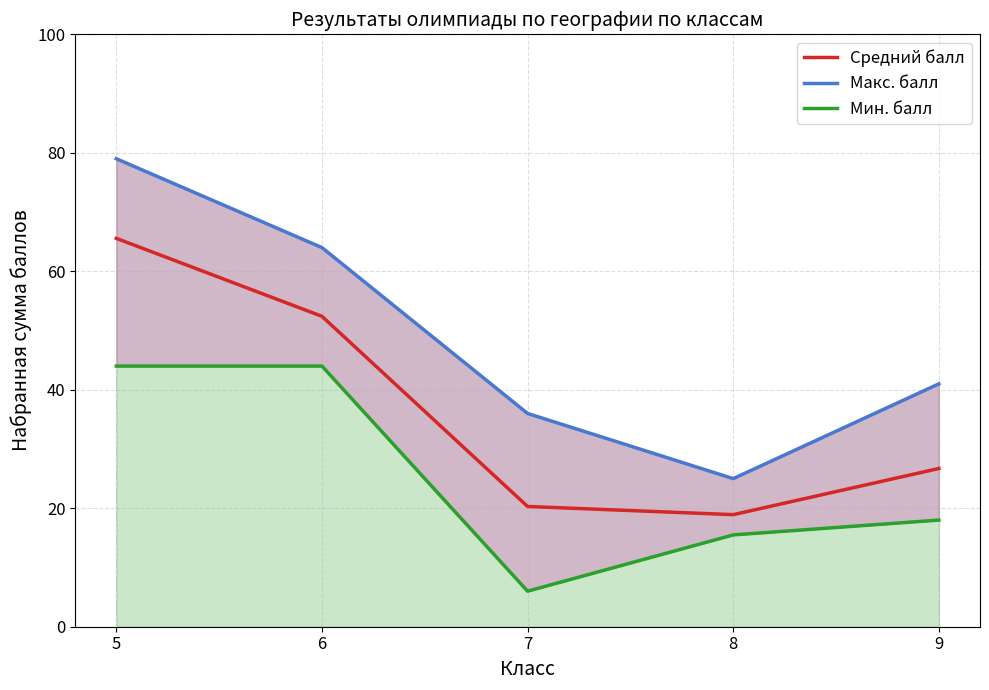

True or false: Мин. балл and Макс. балл cross at least once.

False